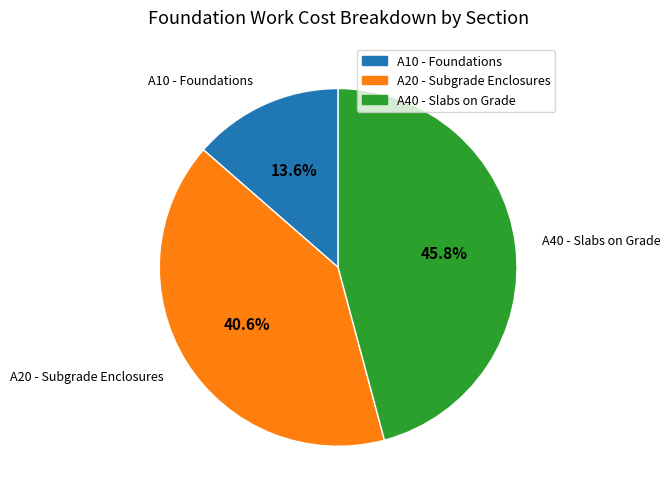

To the nearest percent, what percentage of the pie is A40 - Slabs on Grade?

46%